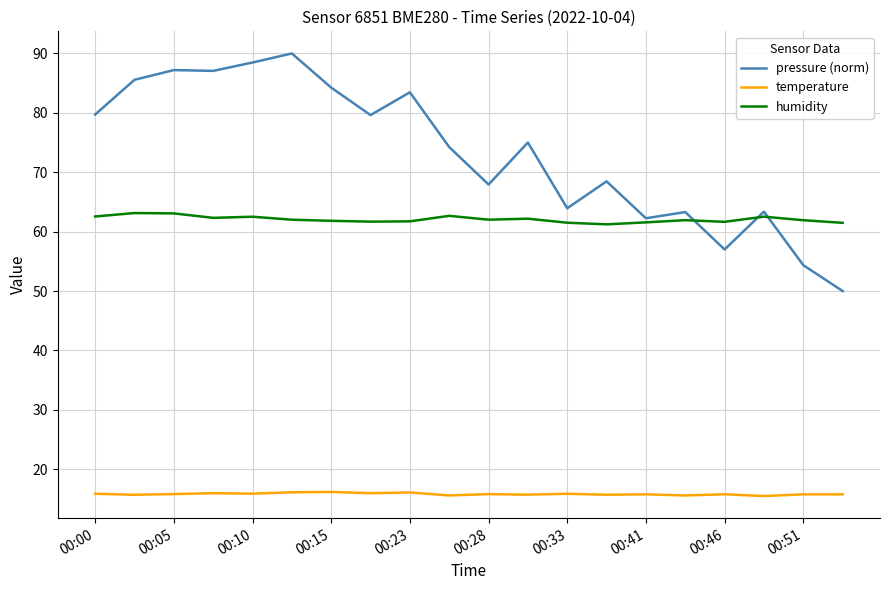

True or false: pressure (norm) and temperature cross at least once.

False